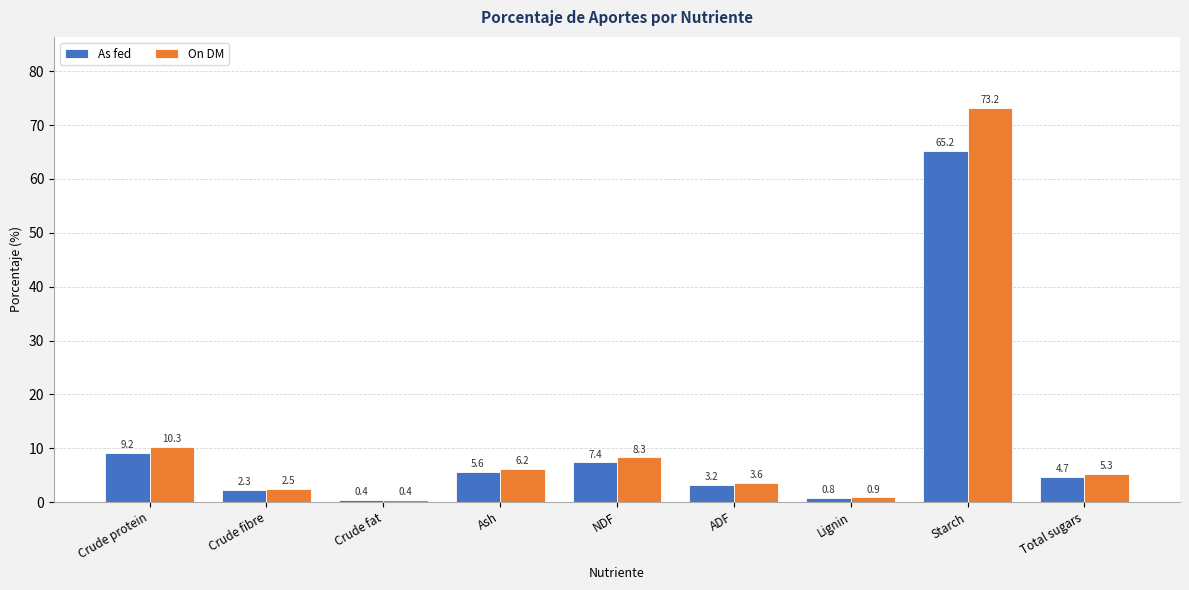

Rank the categories by On DM value from highest to lowest.

Starch, Crude protein, NDF, Ash, Total sugars, ADF, Crude fibre, Lignin, Crude fat